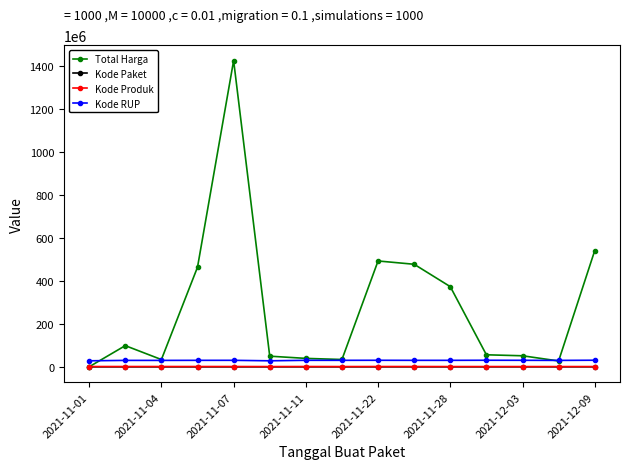

True or false: Kode Paket and Kode RUP intersect in this chart.

False